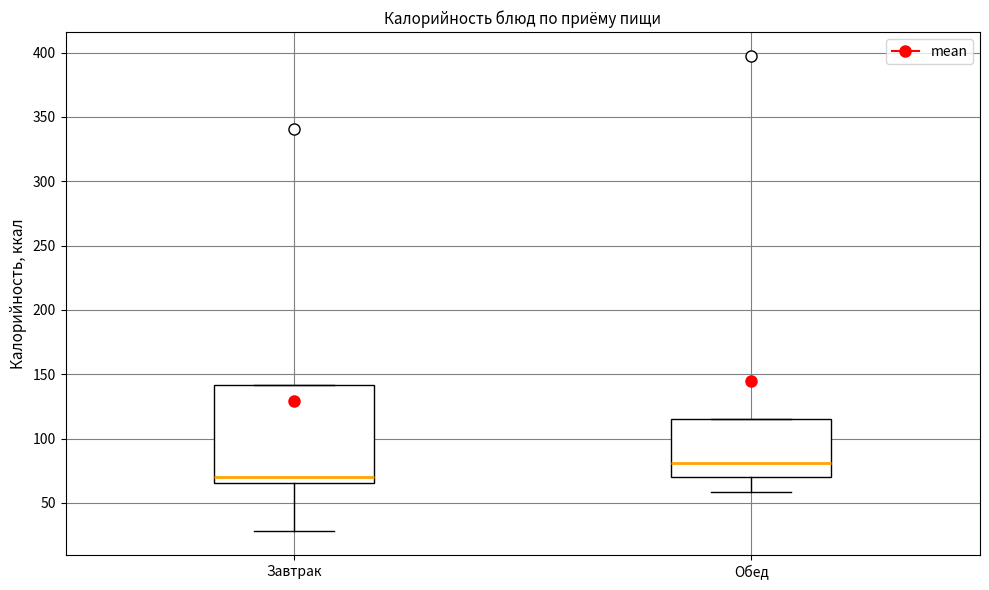

Reading left to right, read every box against the y-axis: the position of its median line, the range the box covers, and the ends of its whiskers. The values are not printed on the chart, so give them approximately, as read against the axis.

Завтрак: median 70, box 65 to 140, whiskers 30 to 140
Обед: median 80, box 70 to 115, whiskers 60 to 115